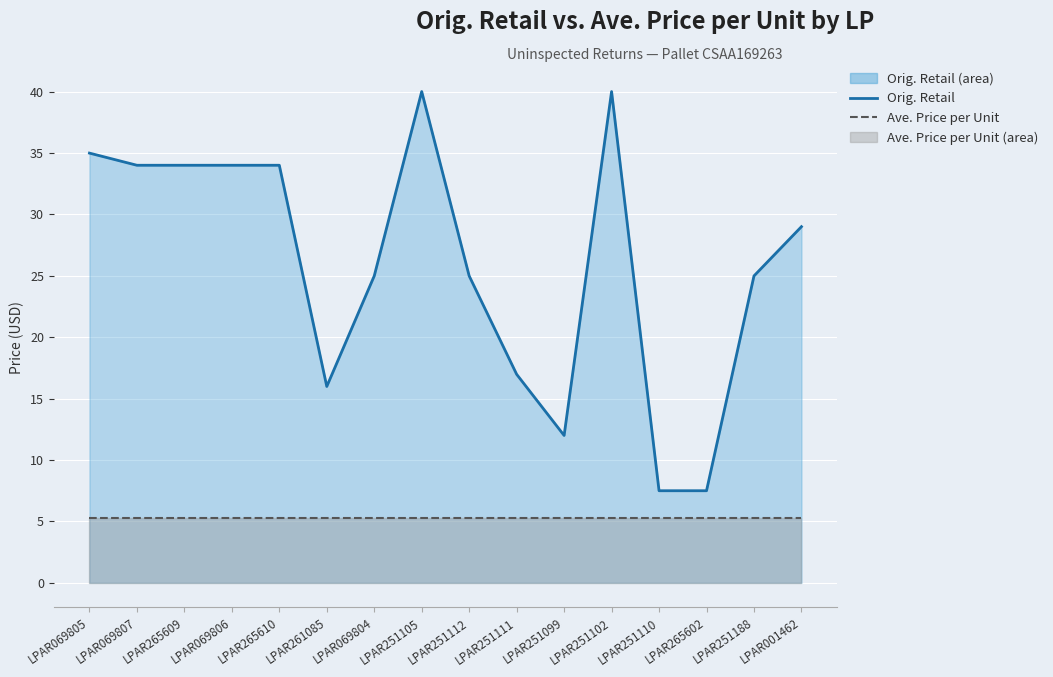

True or false: Ave. Price per Unit and Orig. Retail (line) cross at least once.

False